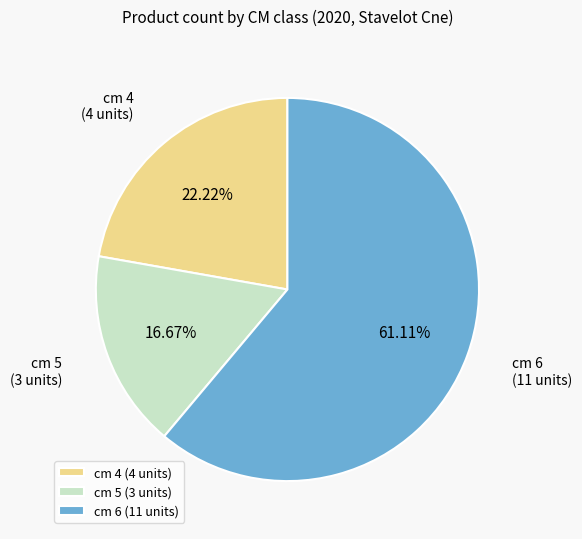

Which slice represents more than half of the pie?

cm 6 (11 units)